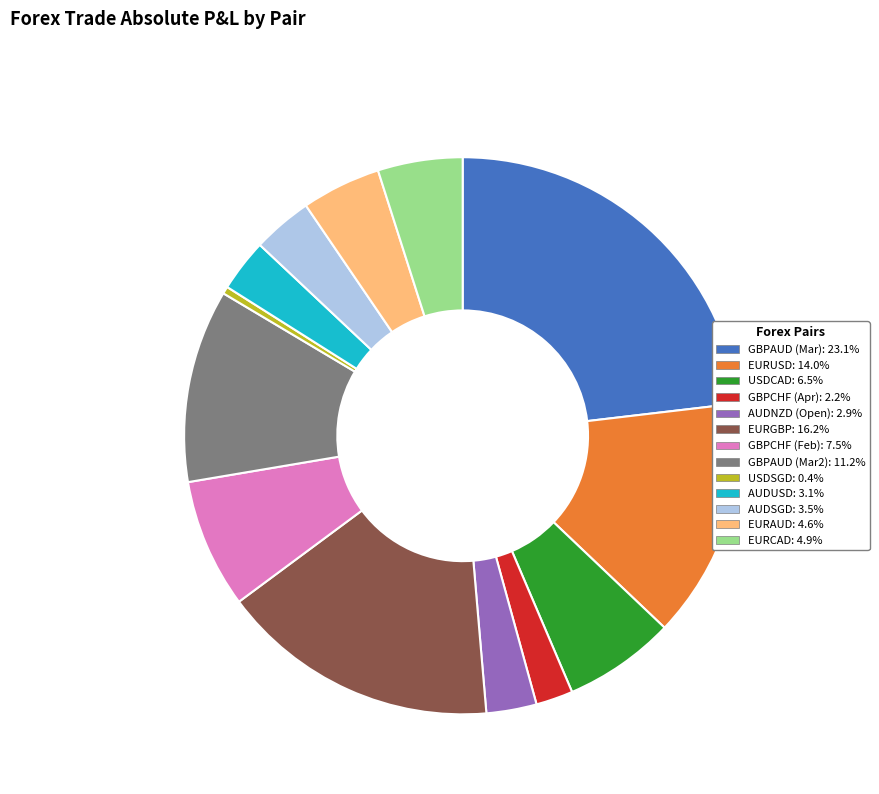

Is there any slice that represents more than half of the pie?

No